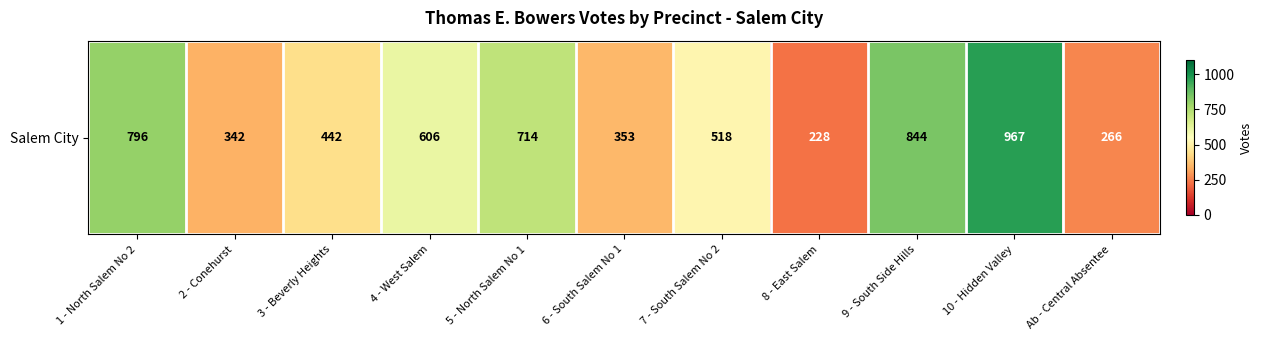

True or false: the data shows 89 at 3 - Beverly Heights.

False